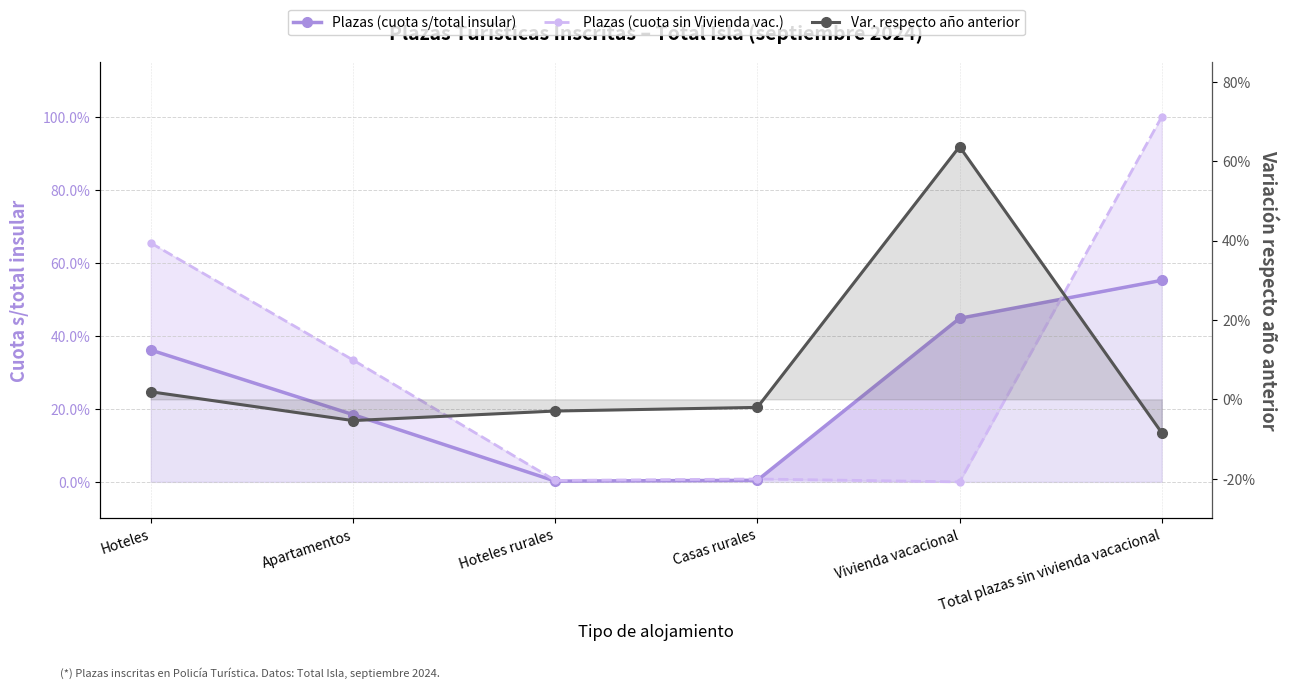

What position from the left is Casas rurales?

4